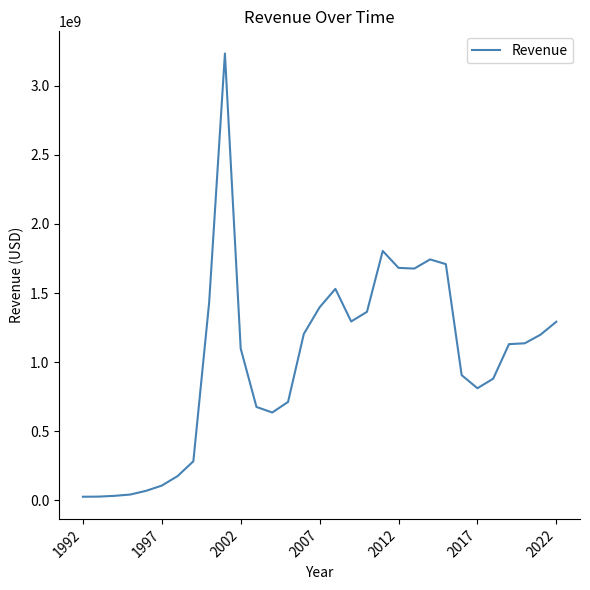

What is the difference between the maximum and minimum values?

3206400000